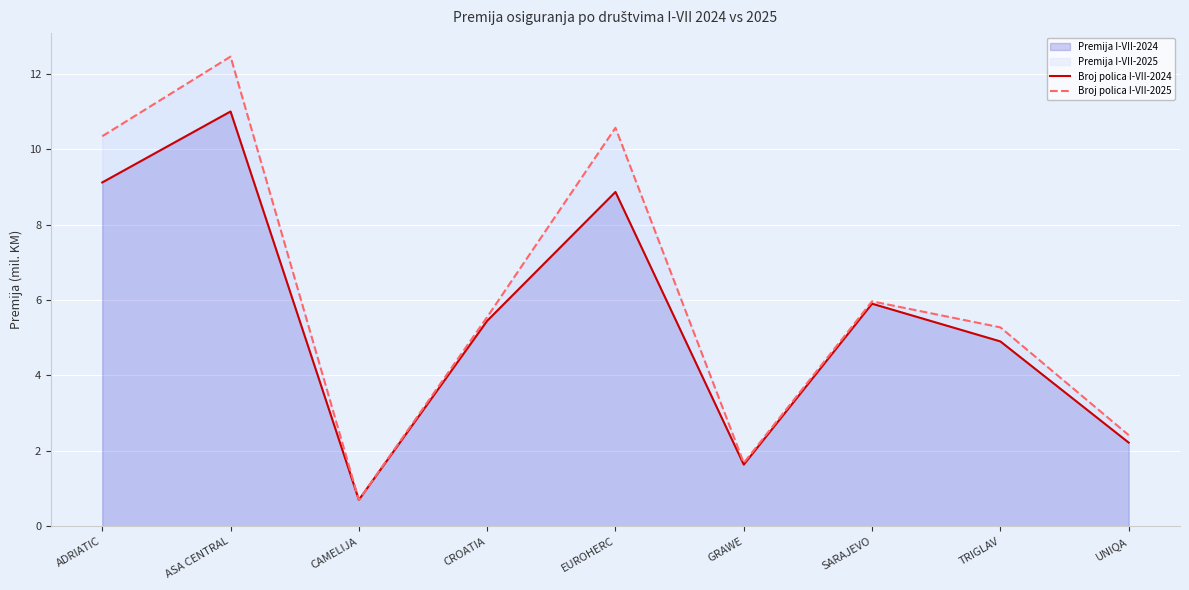

What is the lowest value of the Broj polica I-VII-2025 series?

0.7